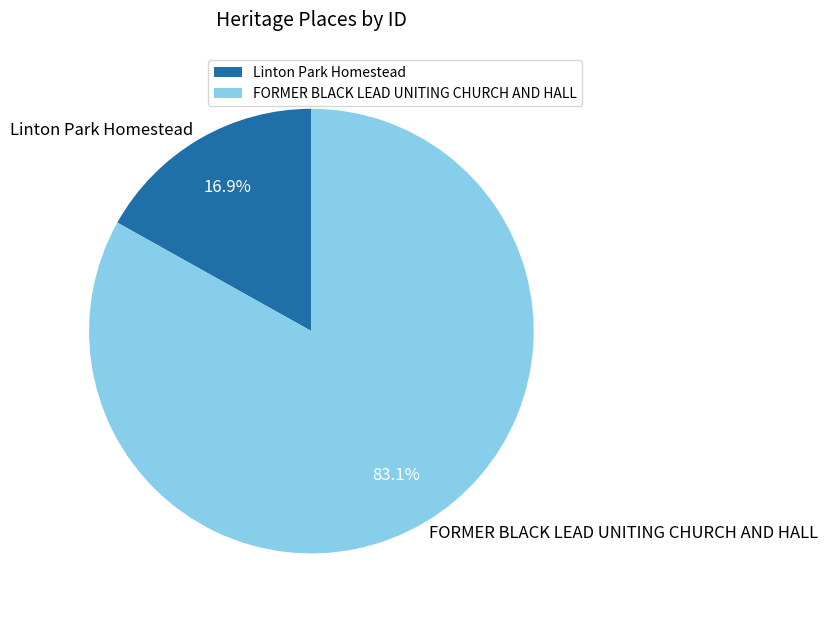

To the nearest percent, what percentage of the pie is FORMER BLACK LEAD UNITING CHURCH AND HALL?

83%